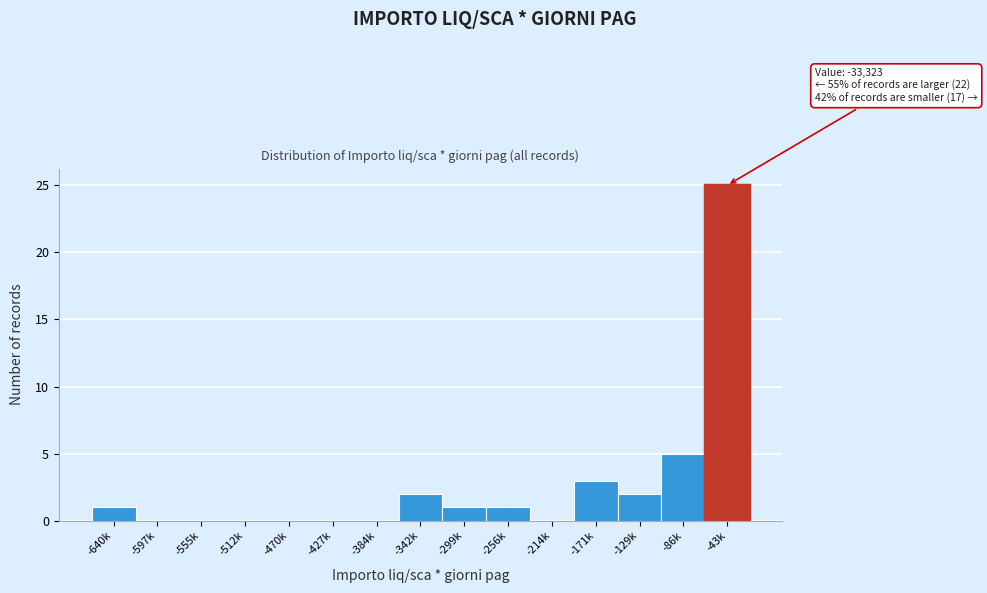

Reading left to right, transcribe all the data shown in this chart.

-640k=1	-597k=0	-555k=0	-512k=0	-470k=0	-427k=0	-384k=0	-342k=2	-299k=1	-256k=1	-214k=0	-171k=3	-129k=2	-86k=5	-43k=25